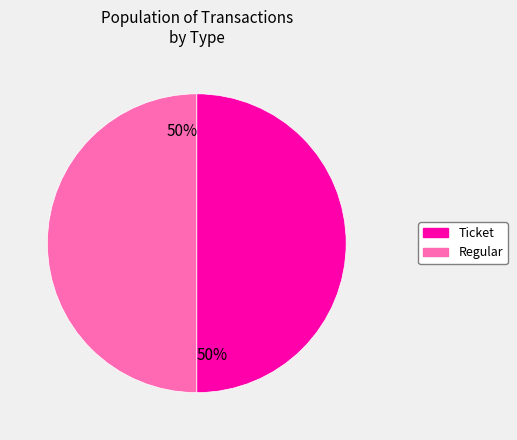

To the nearest percent, what is the average slice percentage?

50%